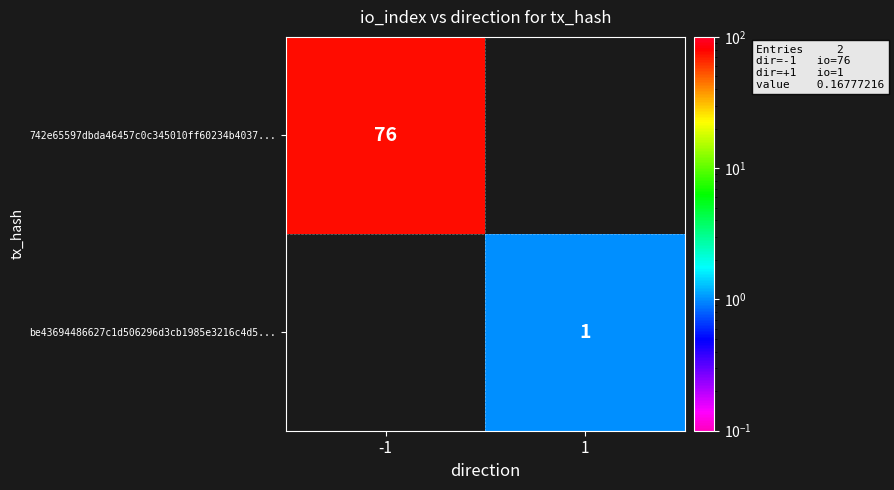

Is it true that 742e65597dbda46457c0c345010ff60234b4037... equals 76 at -1?

True